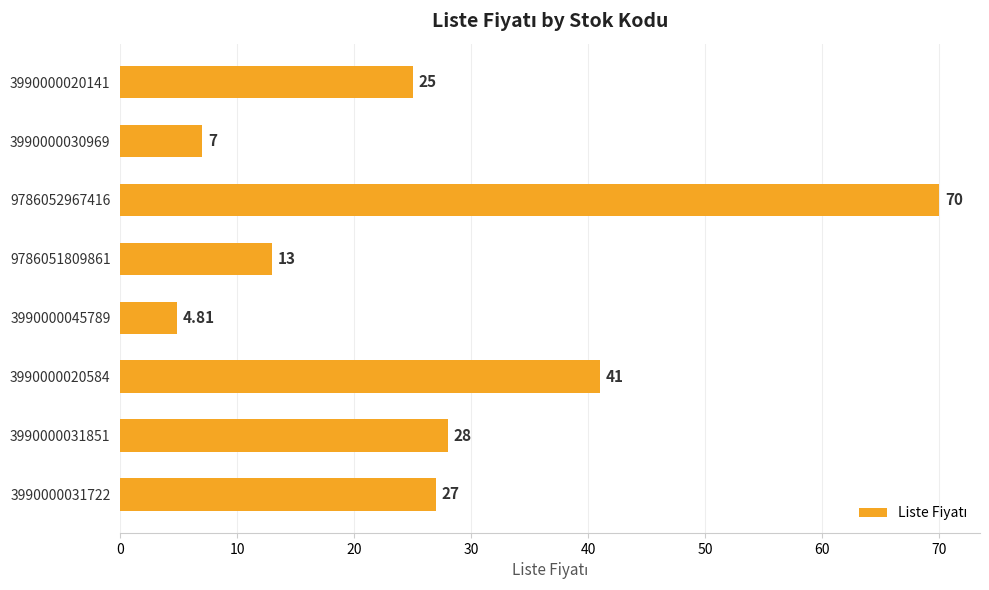

How many data points does each series have?

8